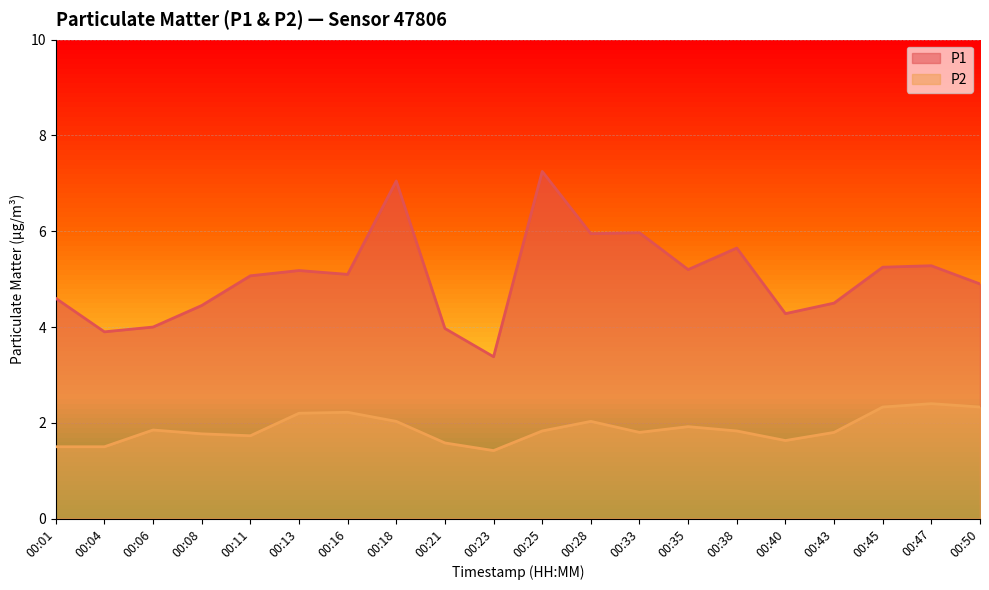

Reading left to right, what are all the values shown in this chart?

P1: 4.6	3.9	4.0	4.5	5.1	5.2	5.1	7.0	4.0	3.4	7.2	6.0	6.0	5.2	5.7	4.3	4.5	5.2	5.3	4.9
P2: 1.5	1.5	1.9	1.8	1.7	2.2	2.2	2.0	1.6	1.4	1.8	2.0	1.8	1.9	1.8	1.6	1.8	2.3	2.4	2.3